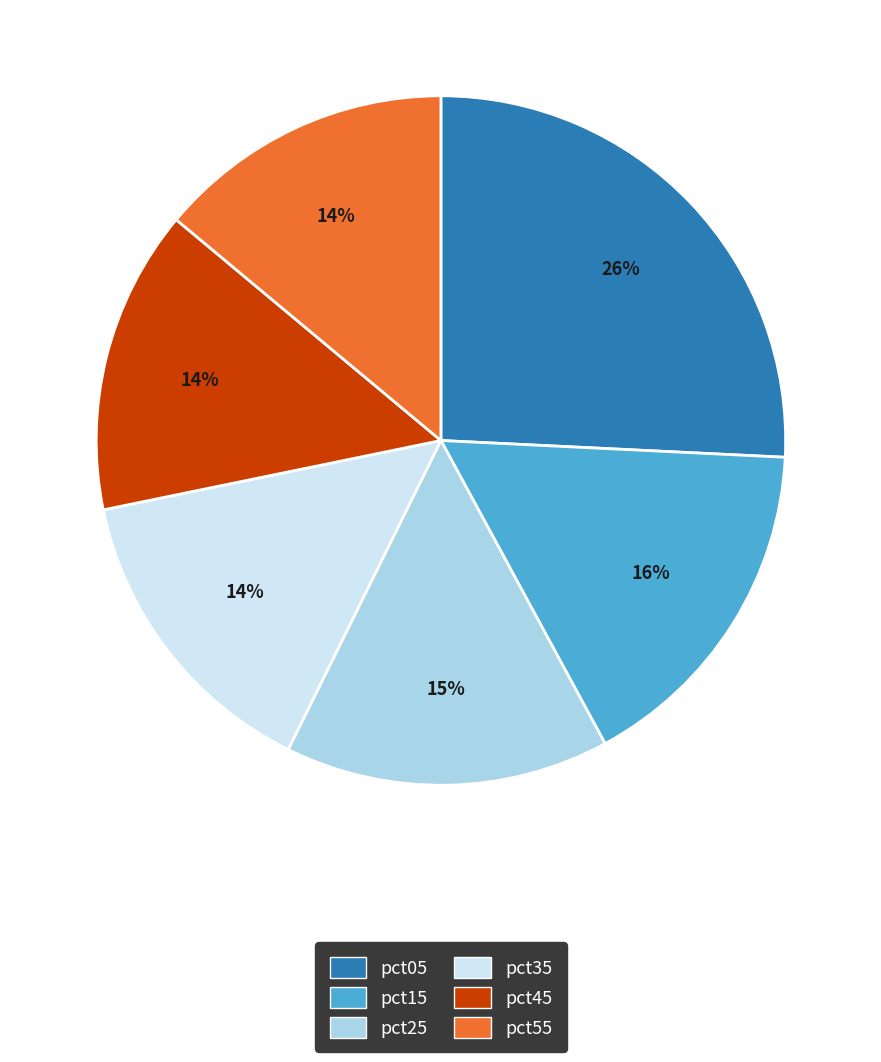

What percentage is the pct35 slice, to the nearest percent?

14%